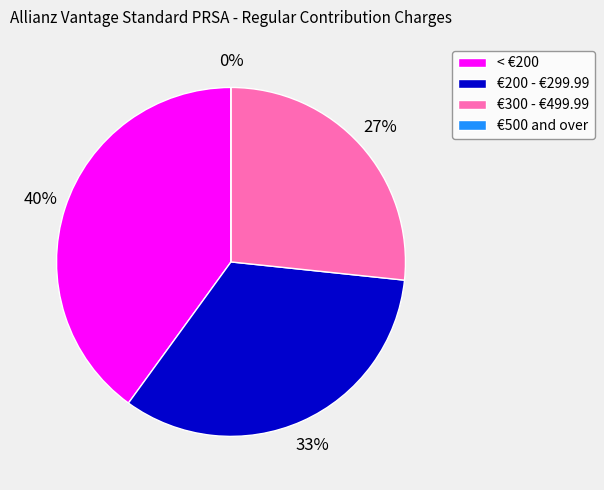

How many segments does this pie chart have?

4